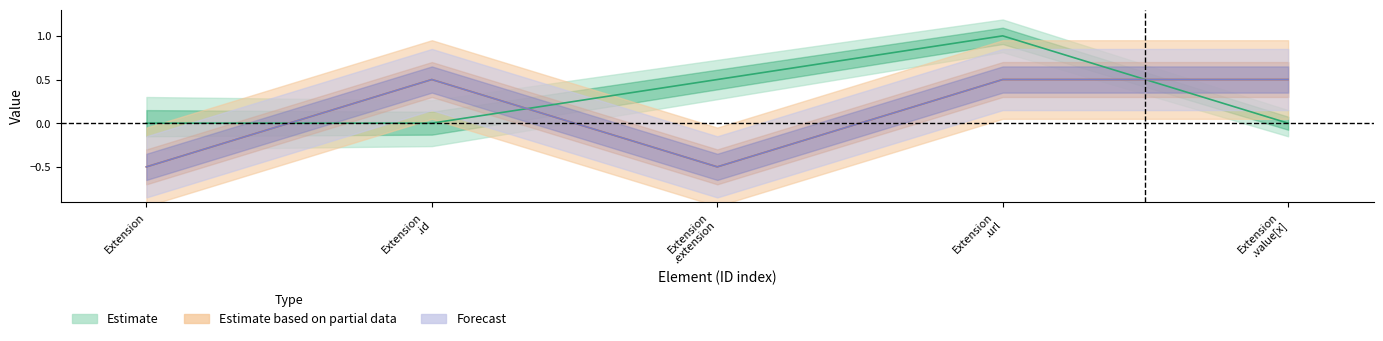

Which has a higher value, Extension.id or Extension?

Extension.id